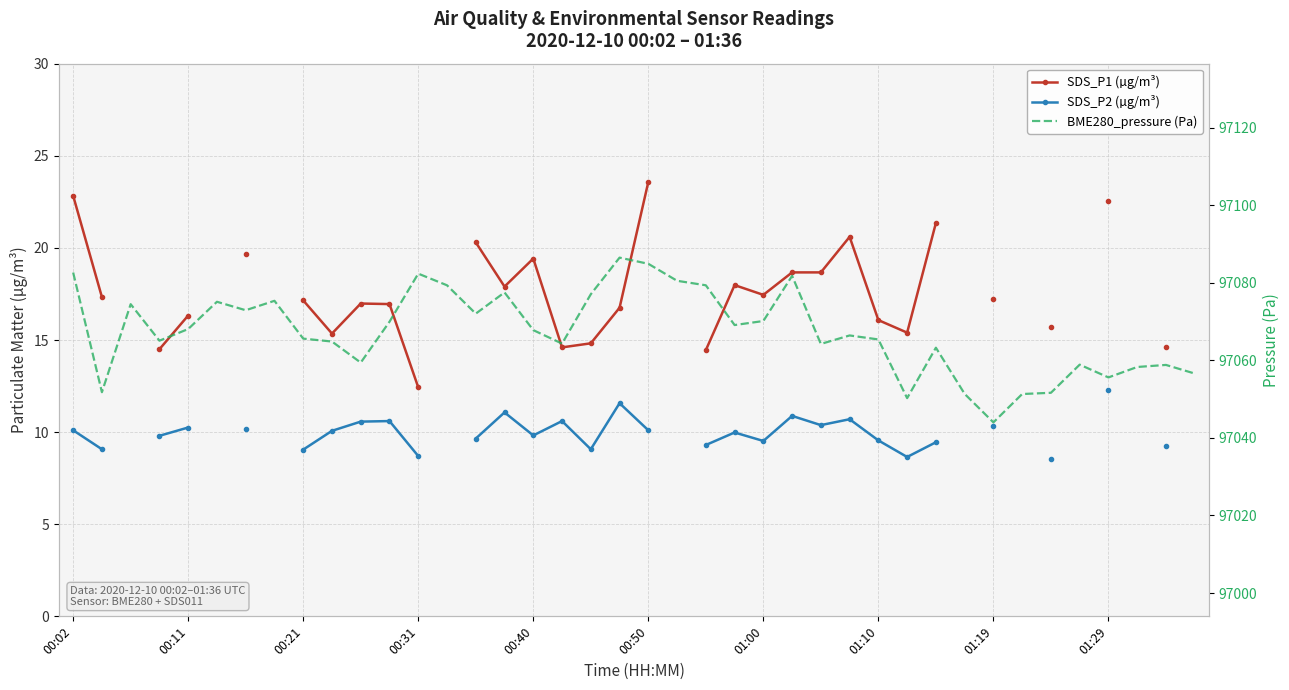

True or false: SDS_P2 (µg/m³) and BME280_pressure (Pa) cross at least once.

False